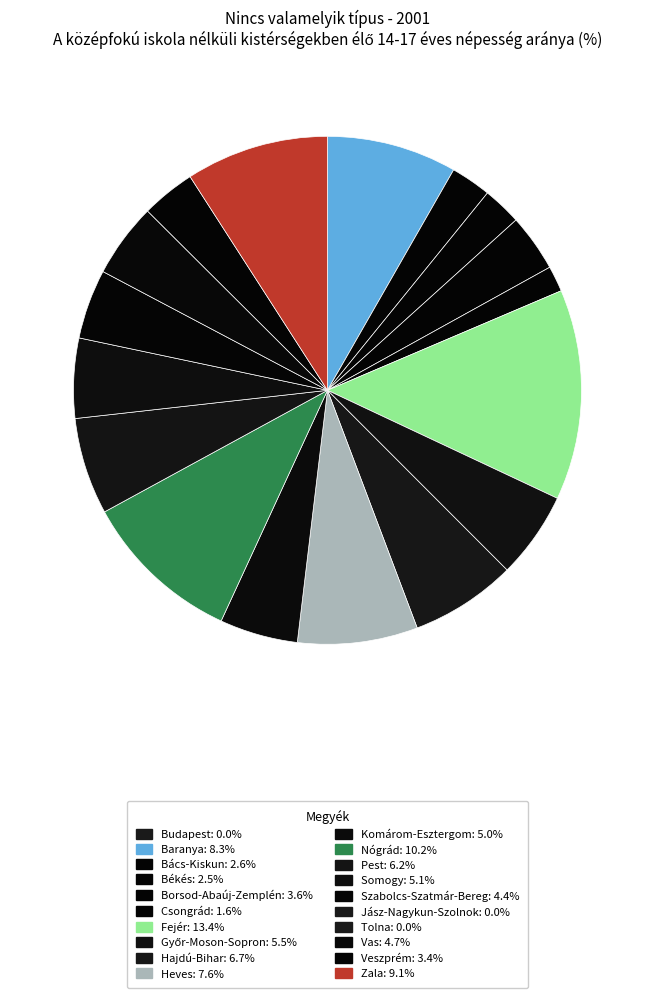

Which slice is the largest?

Fejér